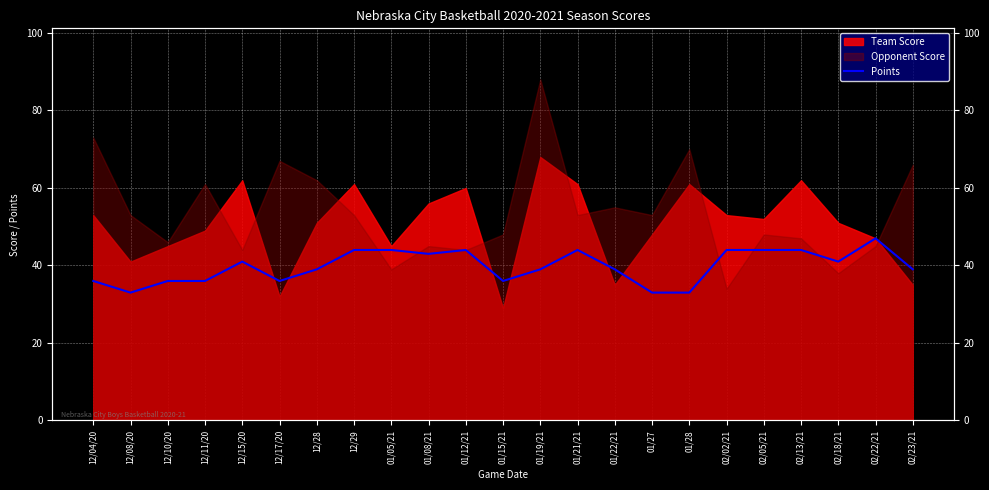

What is the label of the 13th point from the right?

01/12/21